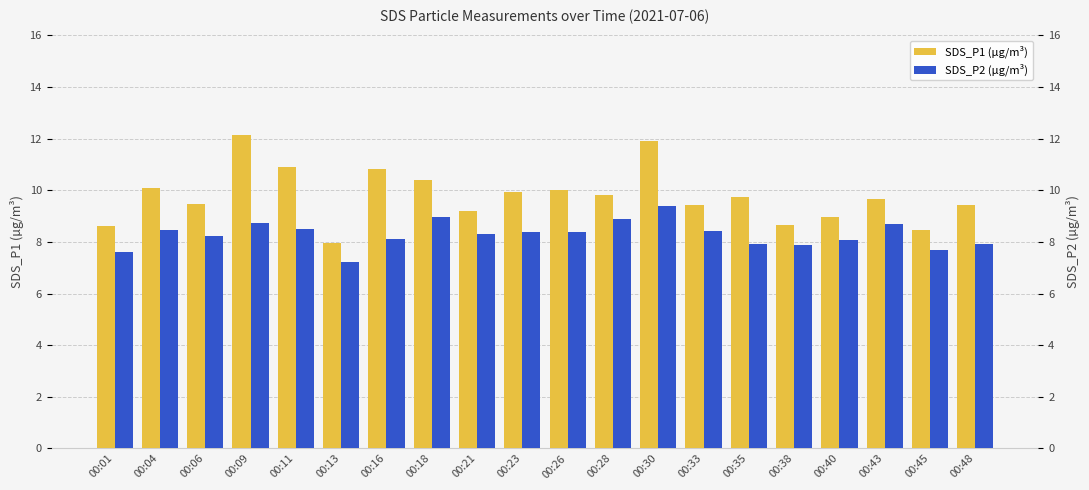

What is the difference between the maximum and minimum values in the SDS_P2 (µg/m³) series?

2.2